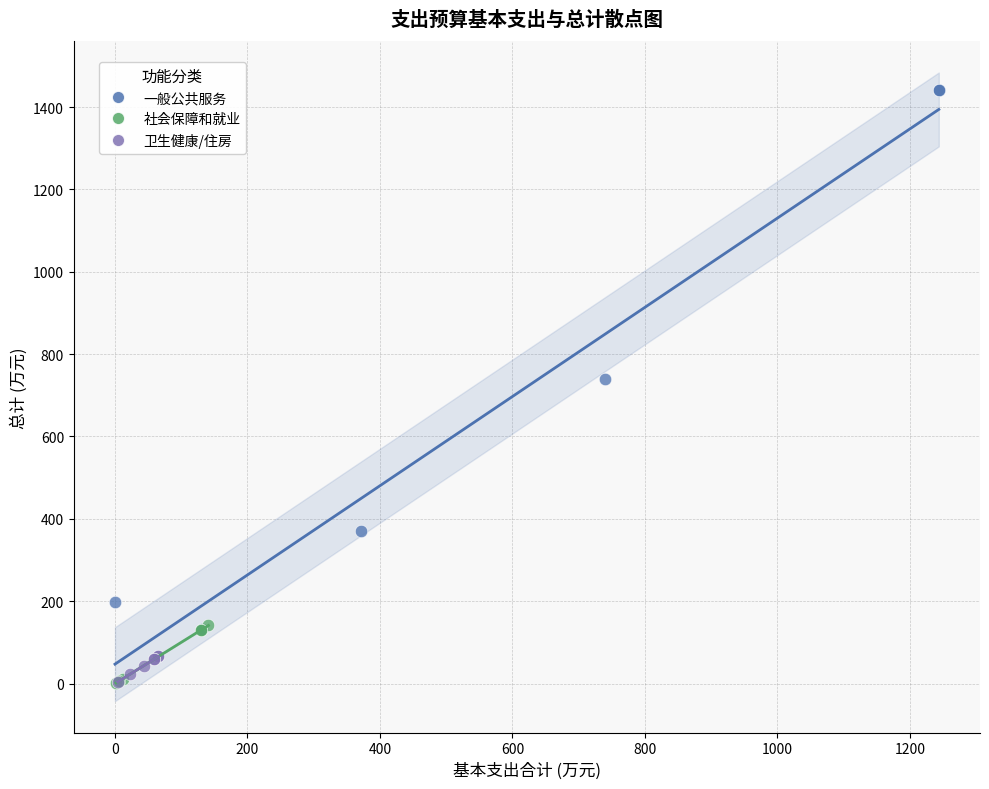

Which series has the largest Y range (max minus min)?

一般公共服务